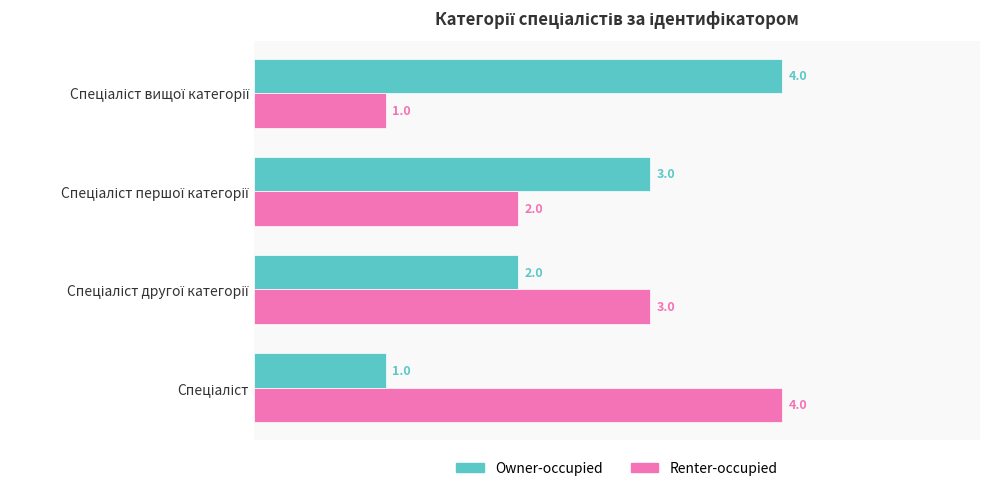

What is the sum of all Owner-occupied values?

10